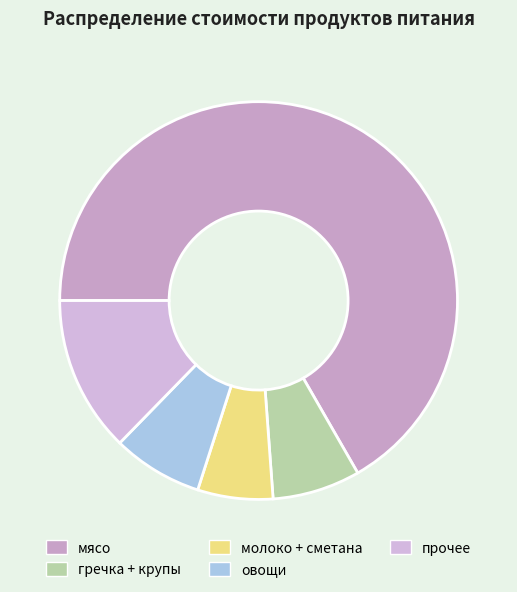

How many slices are in this pie chart?

5